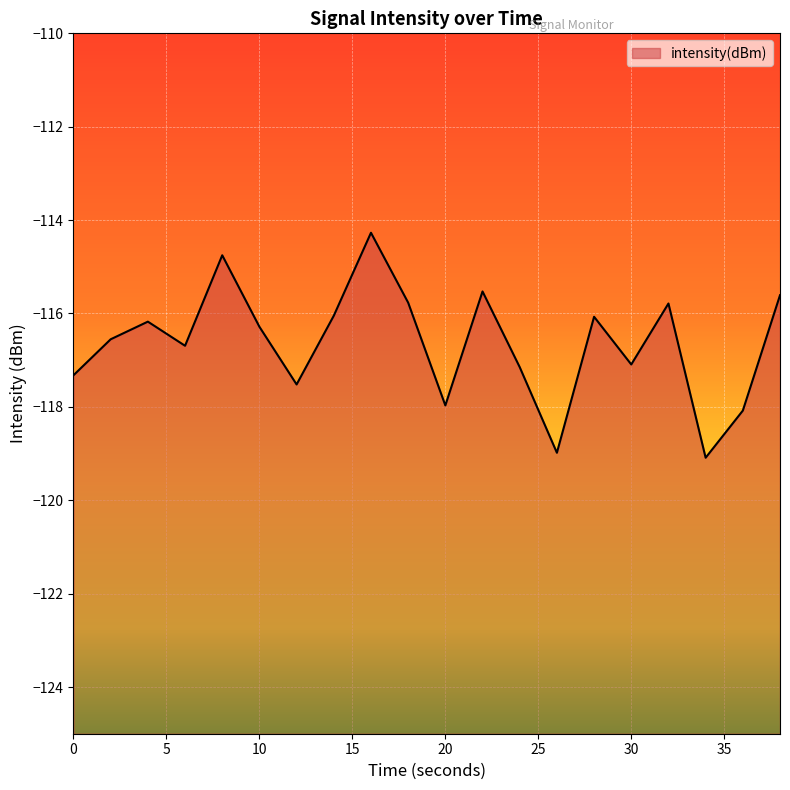

List the labels in order of value, largest first.

16, 8, 22, 38, 18, 32, 14, 28, 4, 10, 2, 6, 30, 24, 0, 12, 20, 36, 26, 34